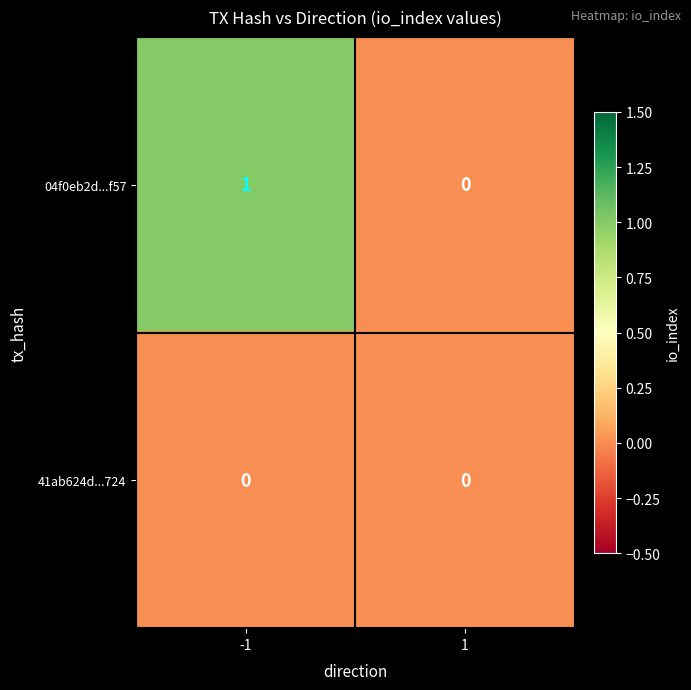

True or false: 04f0eb2d...f57 has a value of 2 at -1.

False